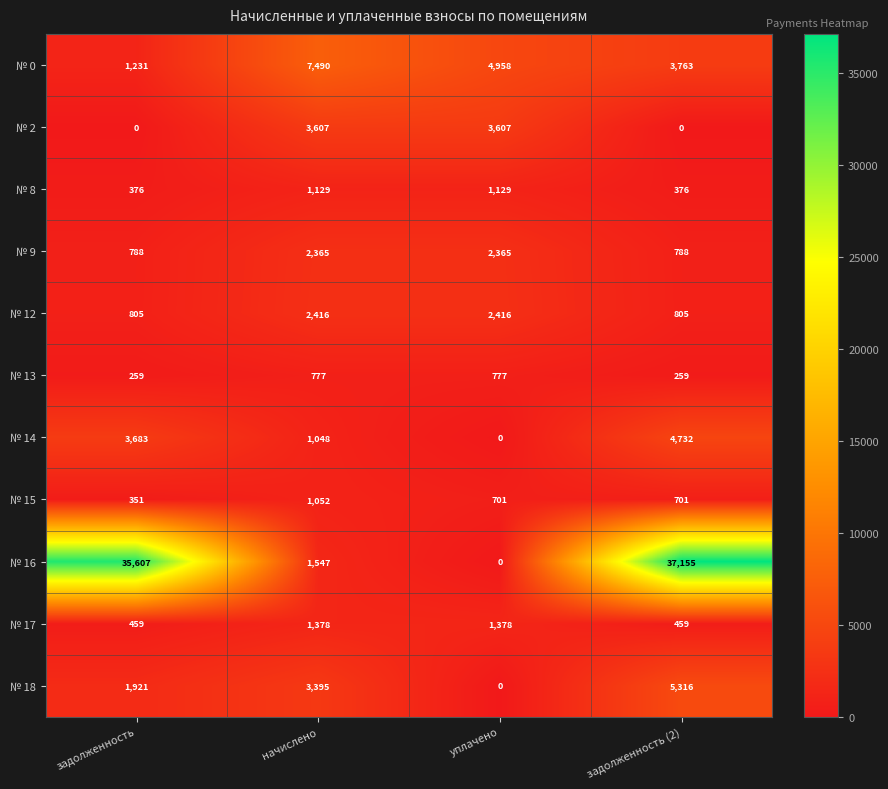

What is the sum of the № 14 values at задолженность and начислено?

4731